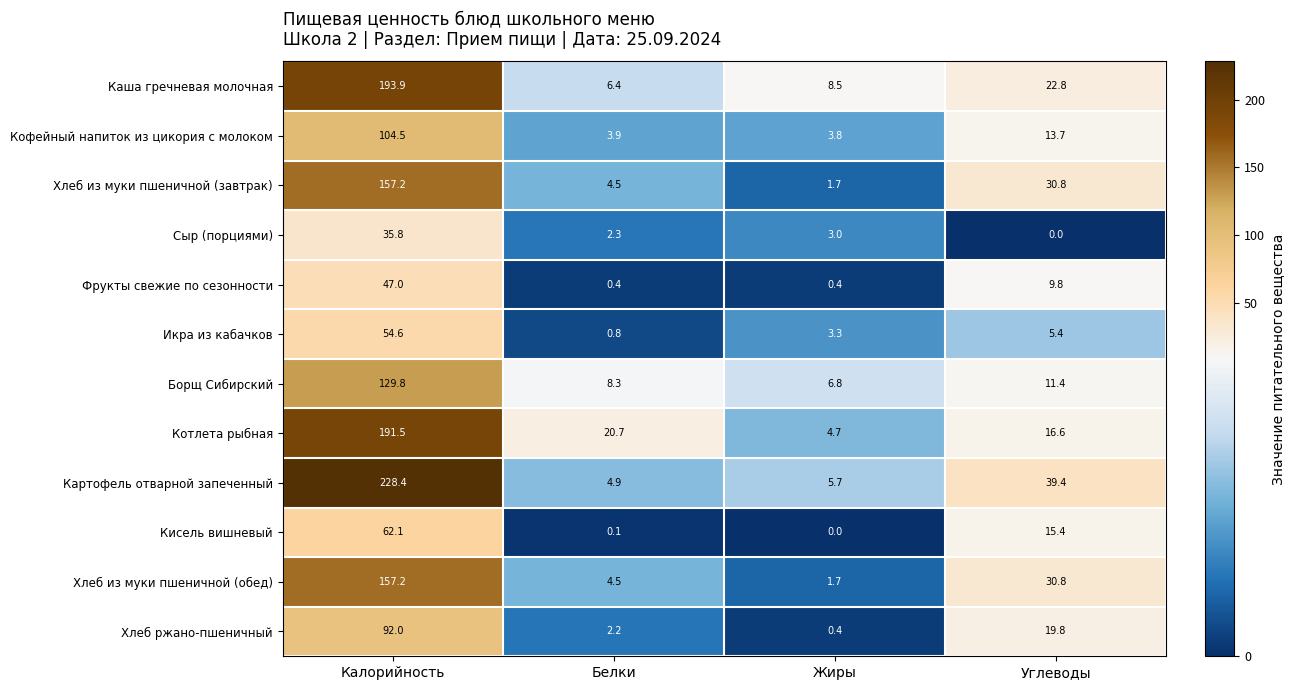

What is the difference between the maximum and second lowest values in the Котлета рыбная series?

174.9